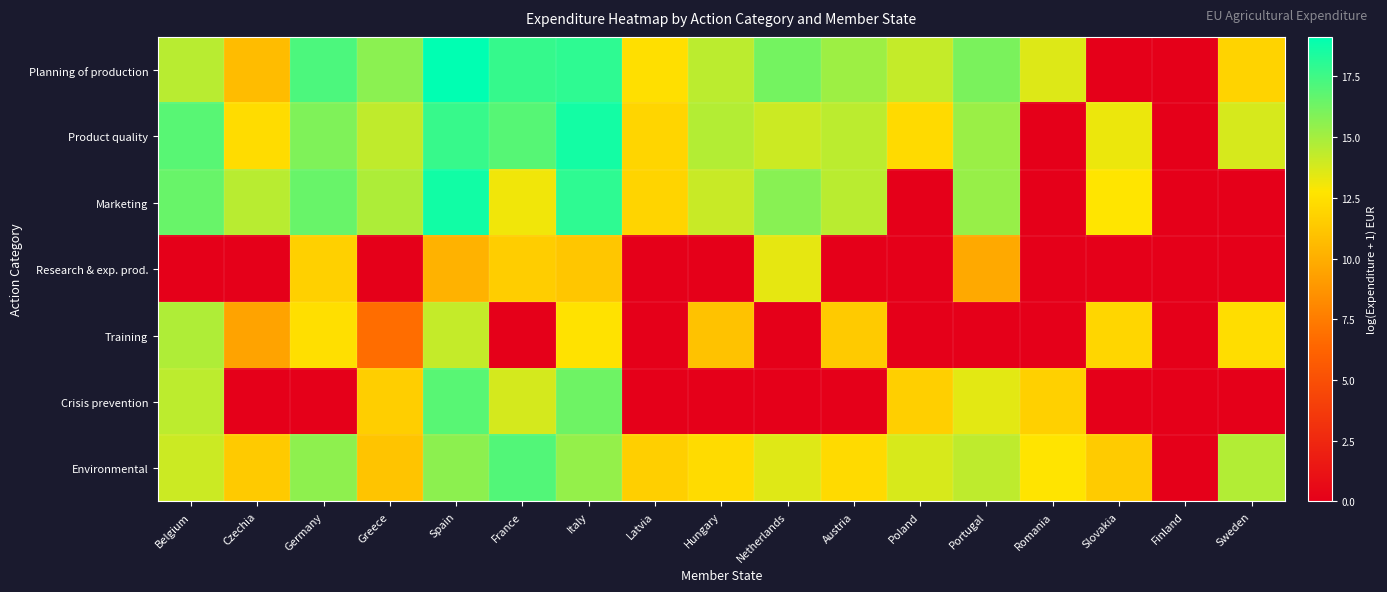

What is the difference between the highest and lowest values at Spain?

8.9